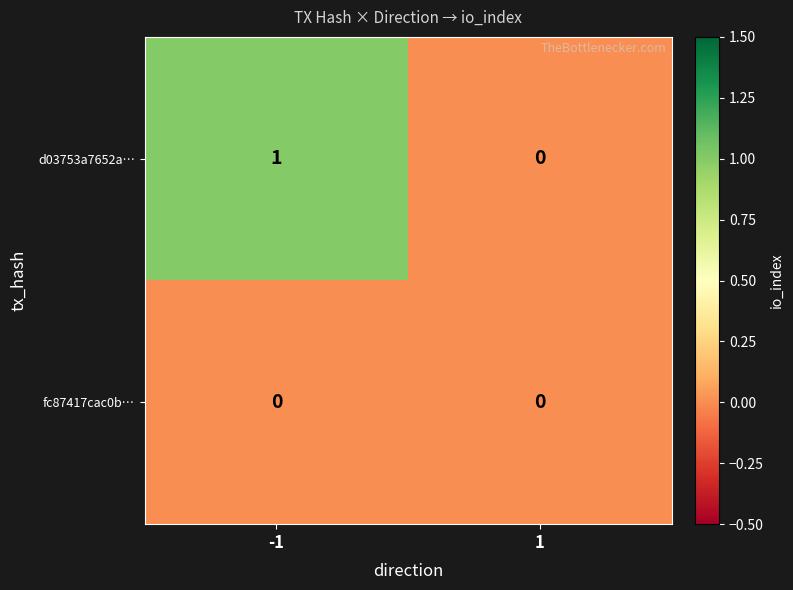

At which category is the sum across all series the highest?

-1